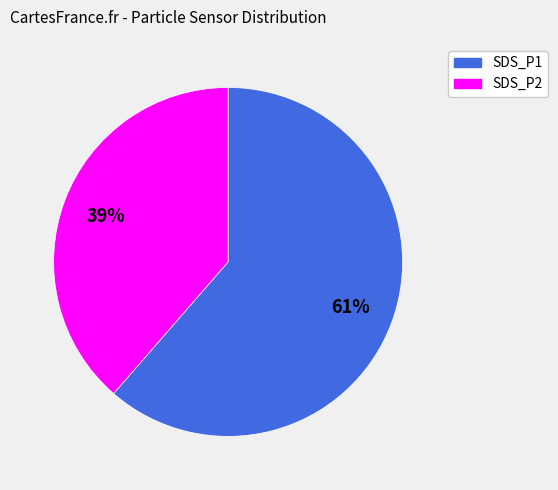

Combined, do SDS_P2 and SDS_P1 account for over 50%?

Yes